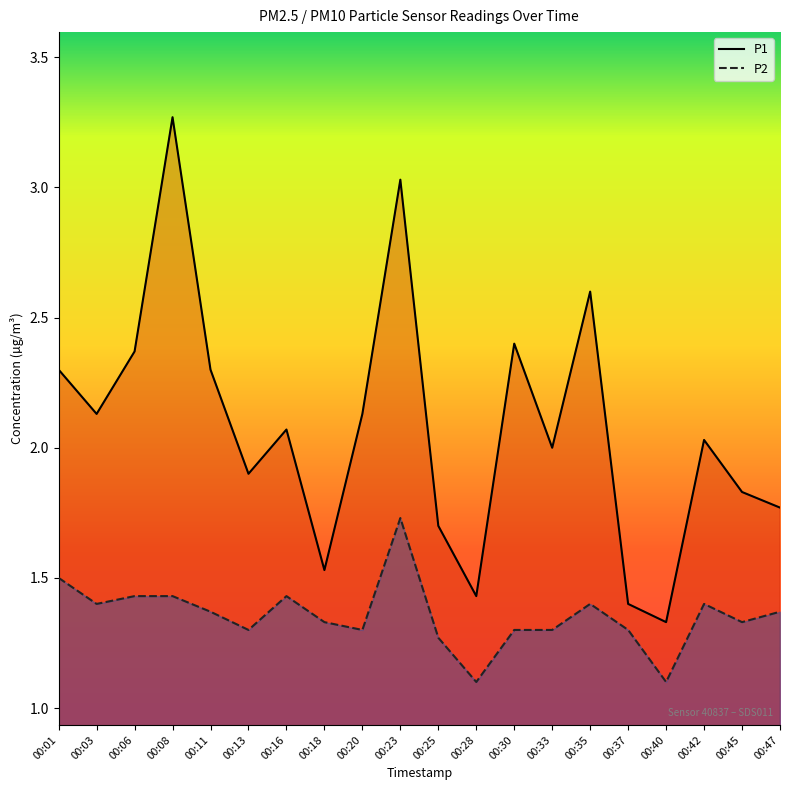

What is the spread (max minus min) of values at 00:40?

0.2